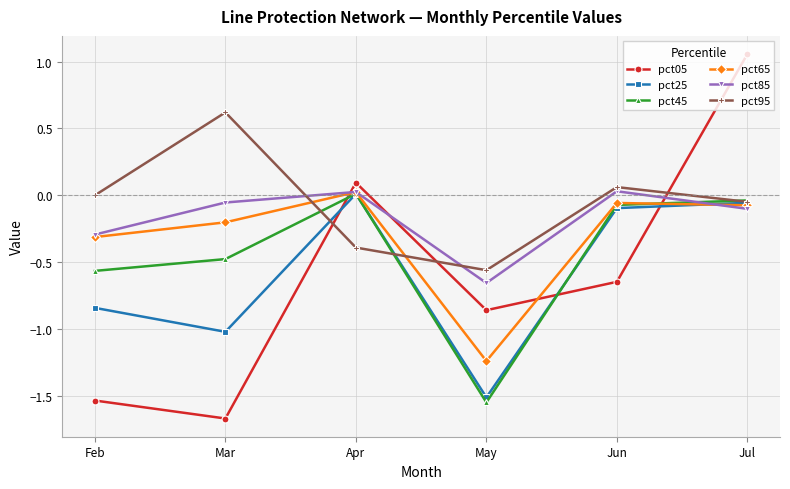

How many distinct data groups are displayed?

6